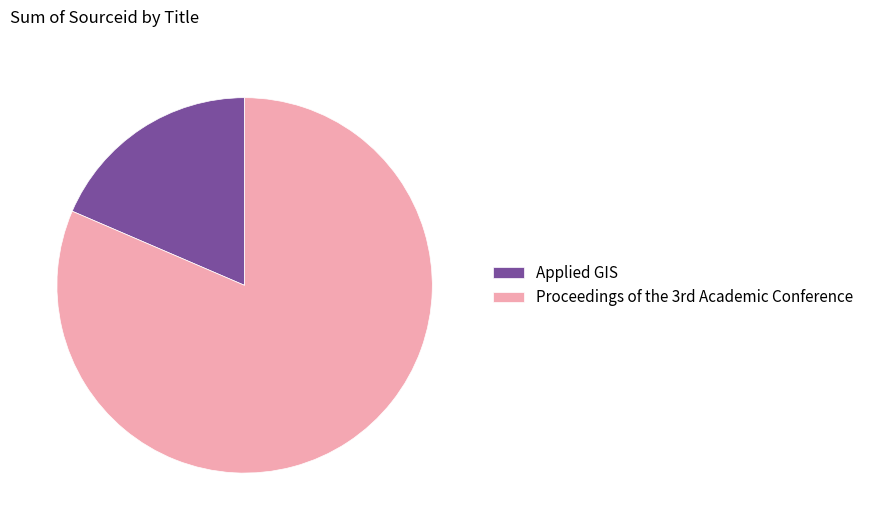

Rank the categories by value from highest to lowest.

Proceedings of the 3rd Academic Conference, Applied GIS